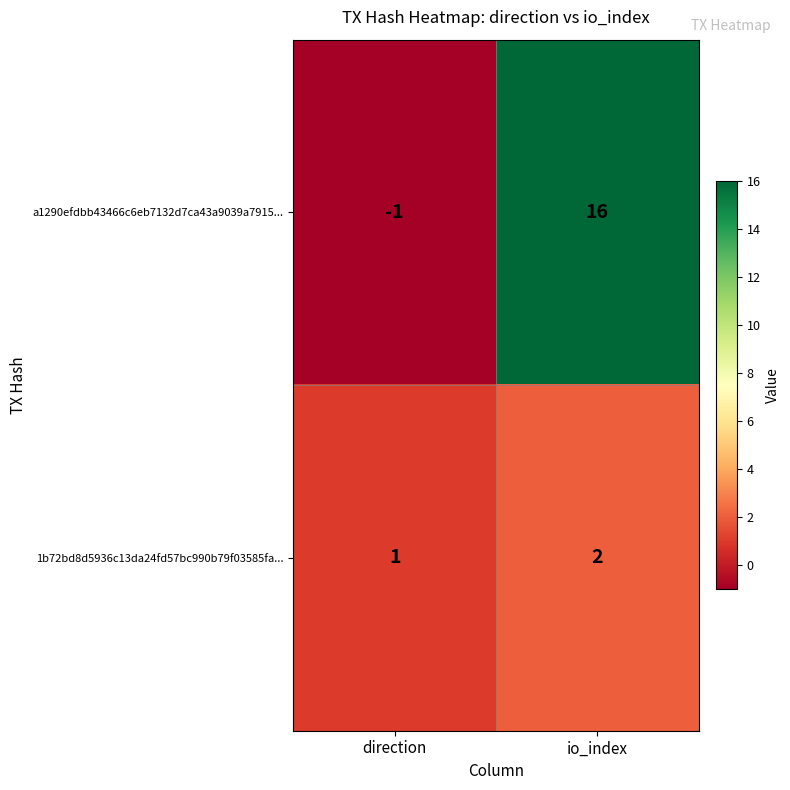

Rank the series at io_index from lowest to highest value.

1b72bd8d5936c13da24fd57bc990b79f03585fa..., a1290efdbb43466c6eb7132d7ca43a9039a7915...